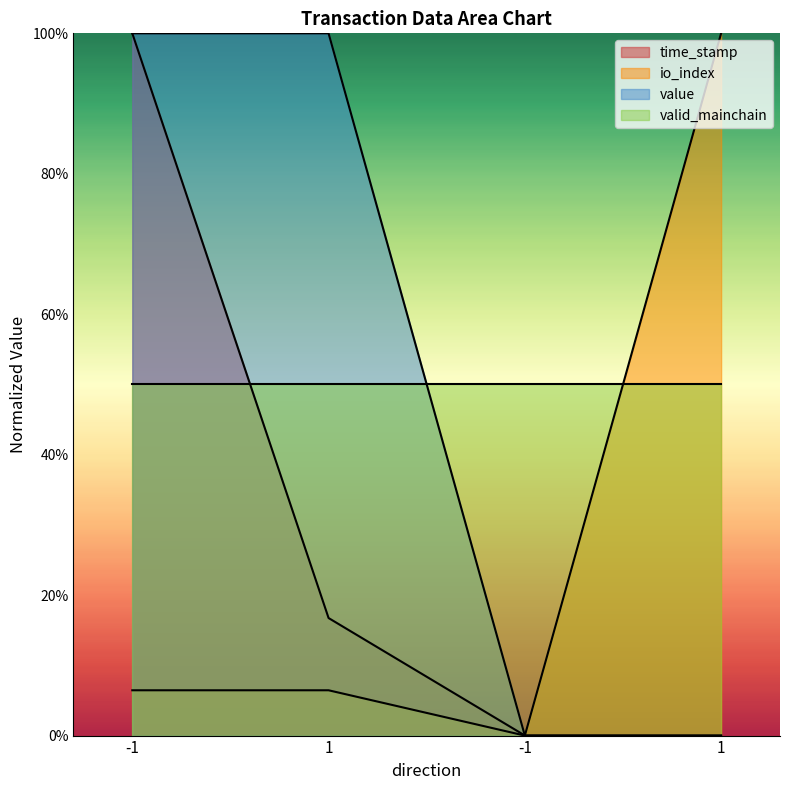

What is the average value of the time_stamp series?

0.3